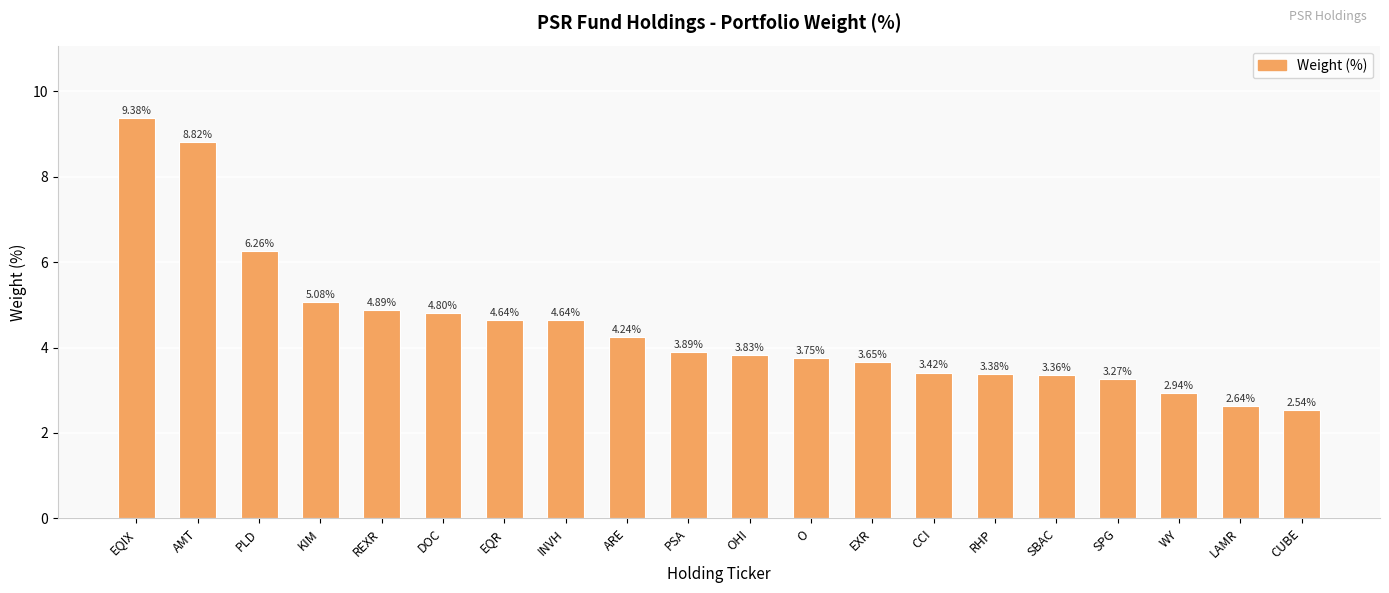

What is the label of the 8th bar from the right?

EXR